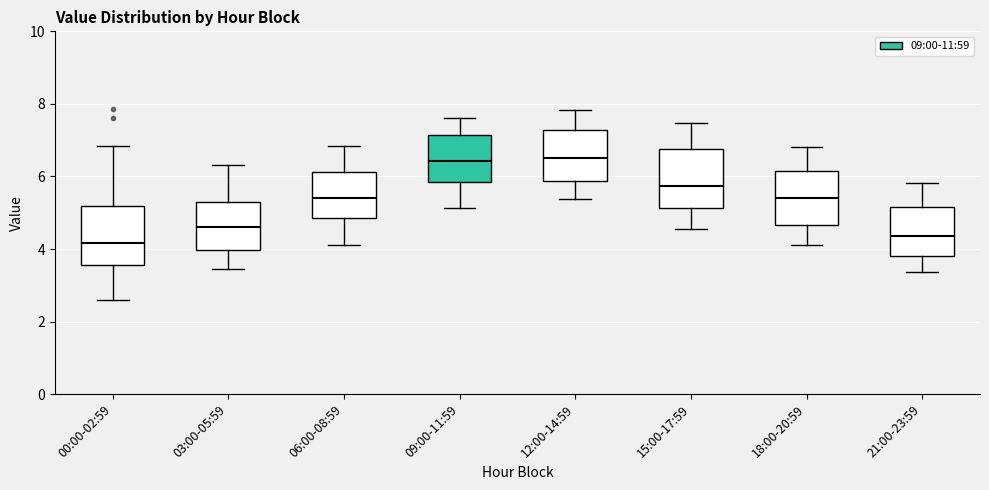

Reading left to right, transcribe this box plot: for each box, give where its median line is, the range the box spans, and where its two whiskers end, as read against the y-axis. The values are not printed on the chart, so give them approximately, as read against the axis.

00:00-02:59: median 4.2, box 3.6 to 5.2, whiskers 2.6 to 6.8
03:00-05:59: median 4.6, box 4.0 to 5.4, whiskers 3.4 to 6.4
06:00-08:59: median 5.4, box 4.8 to 6.2, whiskers 4.2 to 6.8
09:00-11:59: median 6.4, box 5.8 to 7.2, whiskers 5.2 to 7.6
12:00-14:59: median 6.6, box 5.8 to 7.2, whiskers 5.4 to 7.8
15:00-17:59: median 5.8, box 5.2 to 6.8, whiskers 4.6 to 7.4
18:00-20:59: median 5.4, box 4.6 to 6.2, whiskers 4.2 to 6.8
21:00-23:59: median 4.4, box 3.8 to 5.2, whiskers 3.4 to 5.8